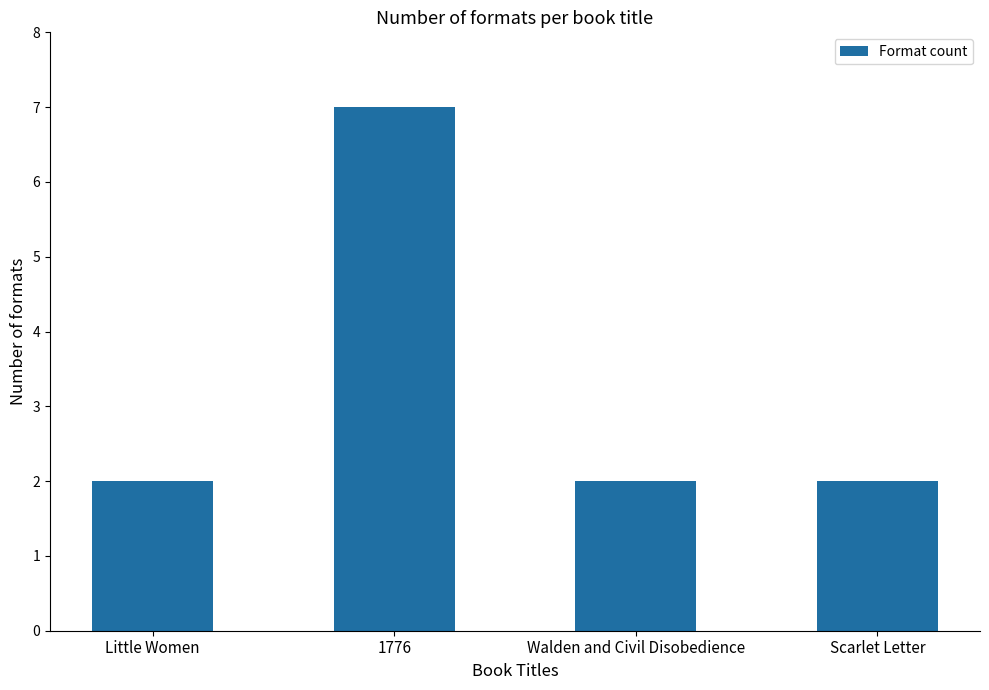

What is the smallest value displayed?

2